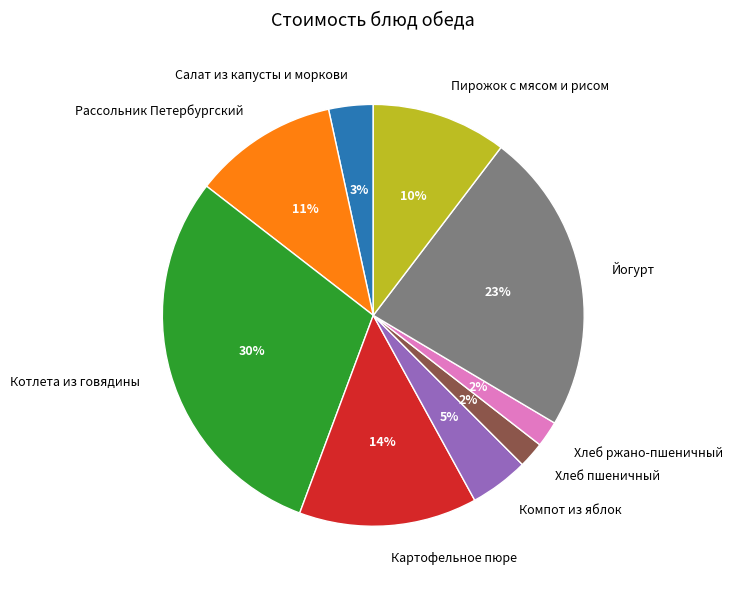

Between Хлеб пшеничный and Пирожок с мясом и рисом, which is larger?

Пирожок с мясом и рисом